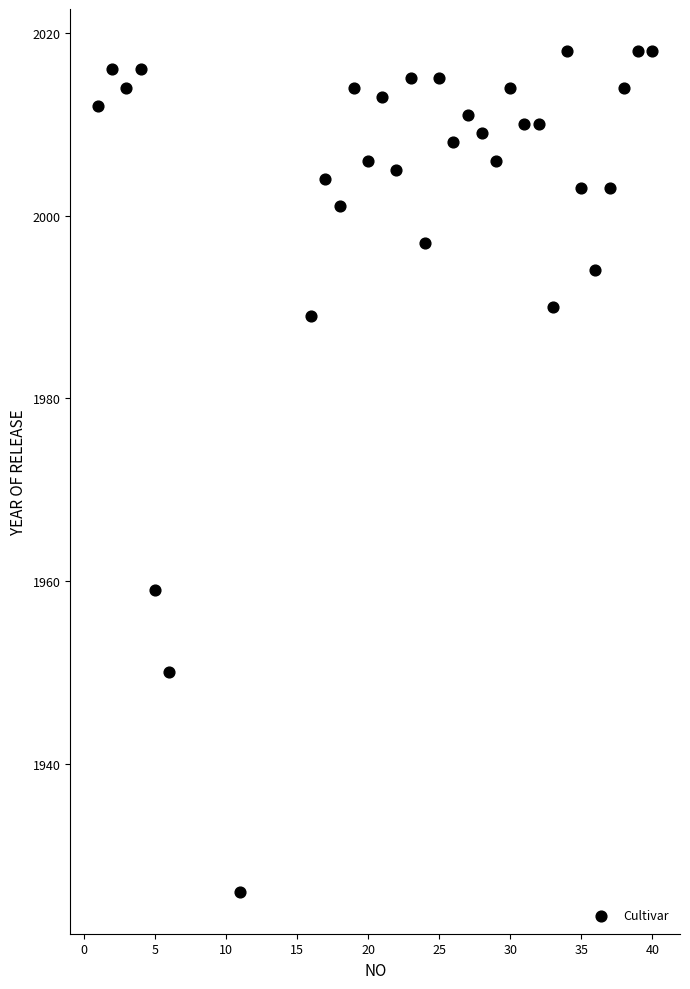

What Y value in the scatter plot is closest to 1972?

1959